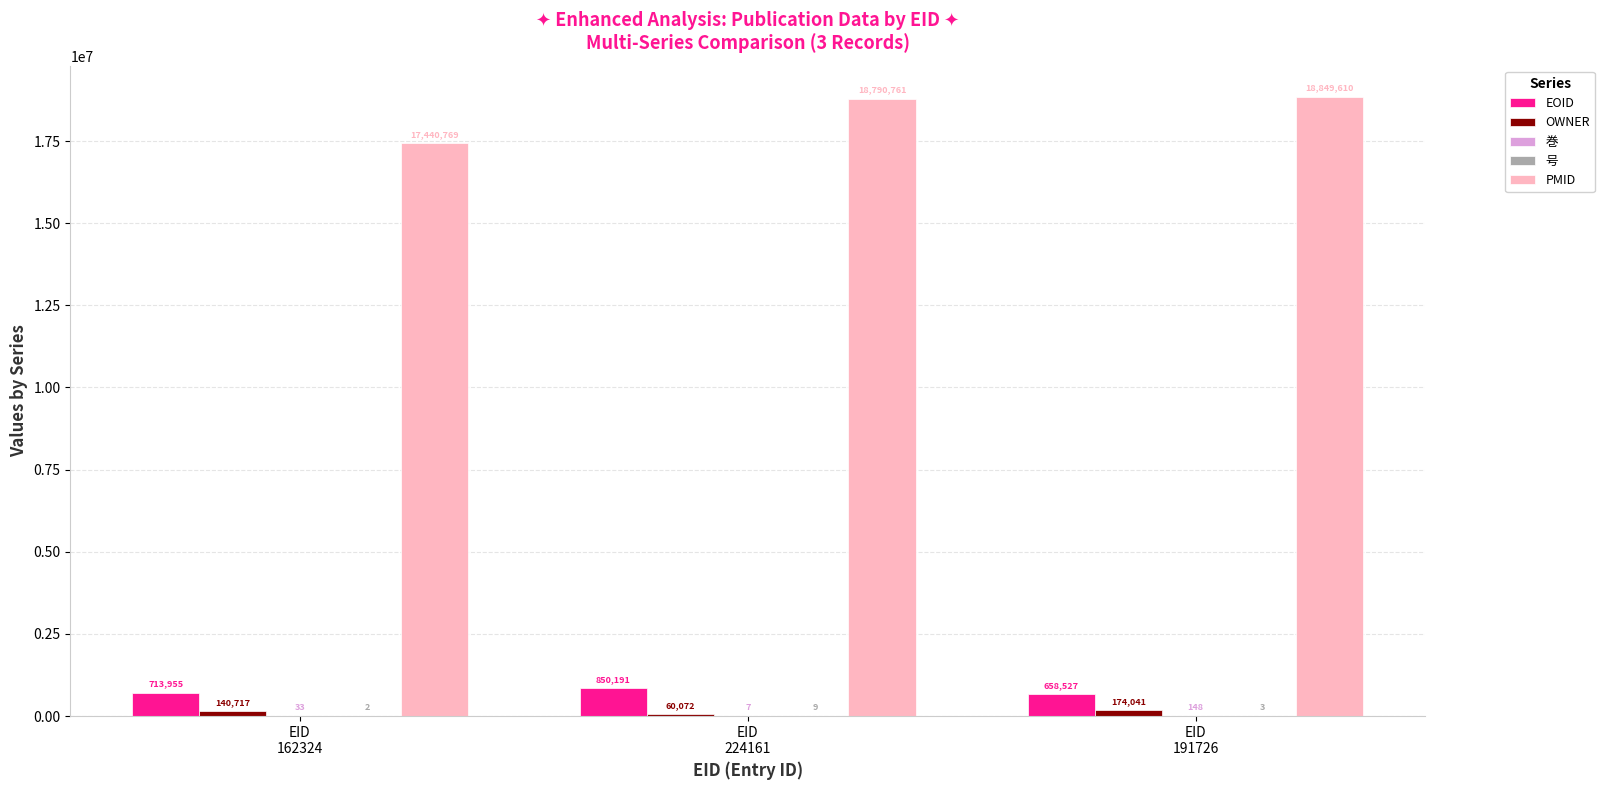

Which series has the largest total across all categories?

PMID